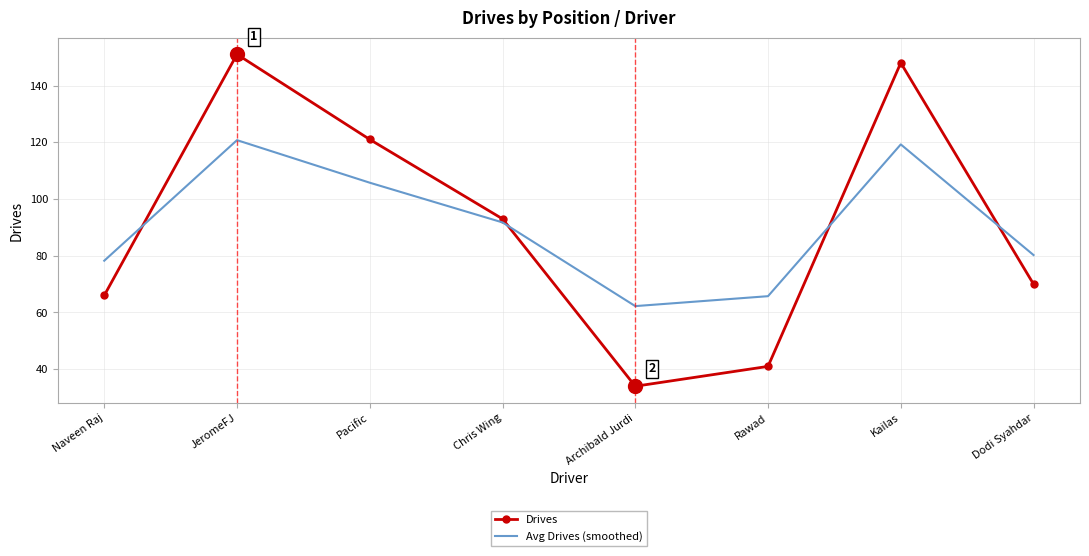

What position from the left is Kailas?

7